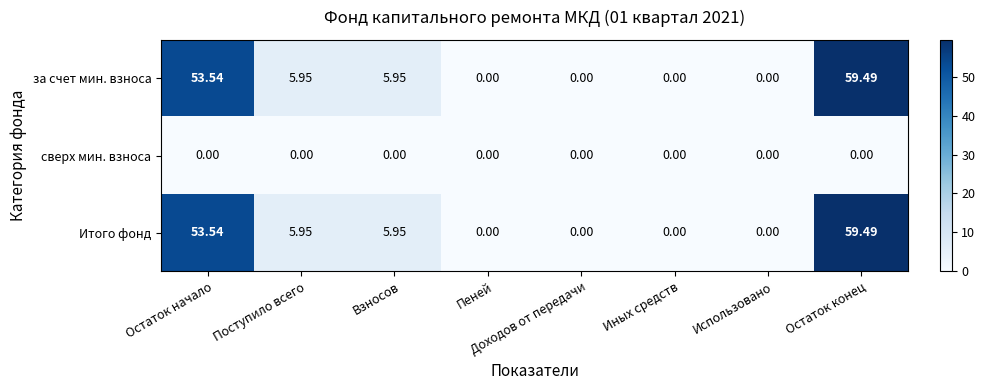

At which label does Итого фонд reach its peak?

Остаток конец